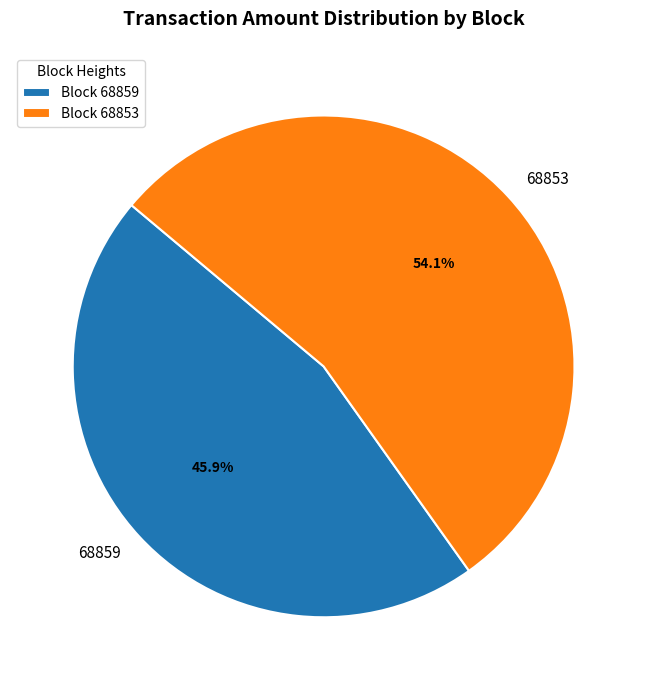

Between 68859 and 68853, which is larger?

68853